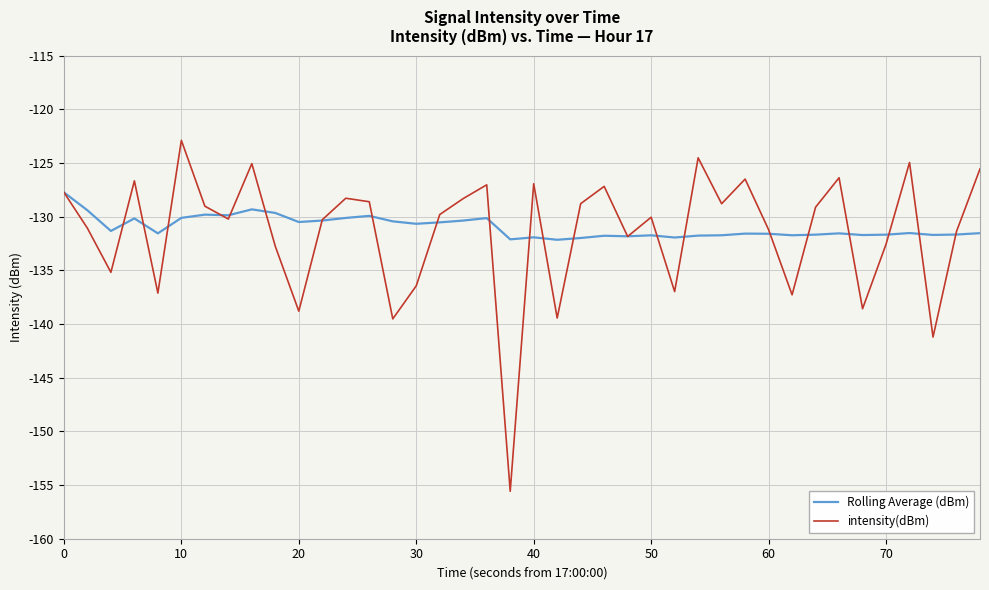

List the series in order of their peak value, lowest first.

Rolling Average (dBm), intensity(dBm)